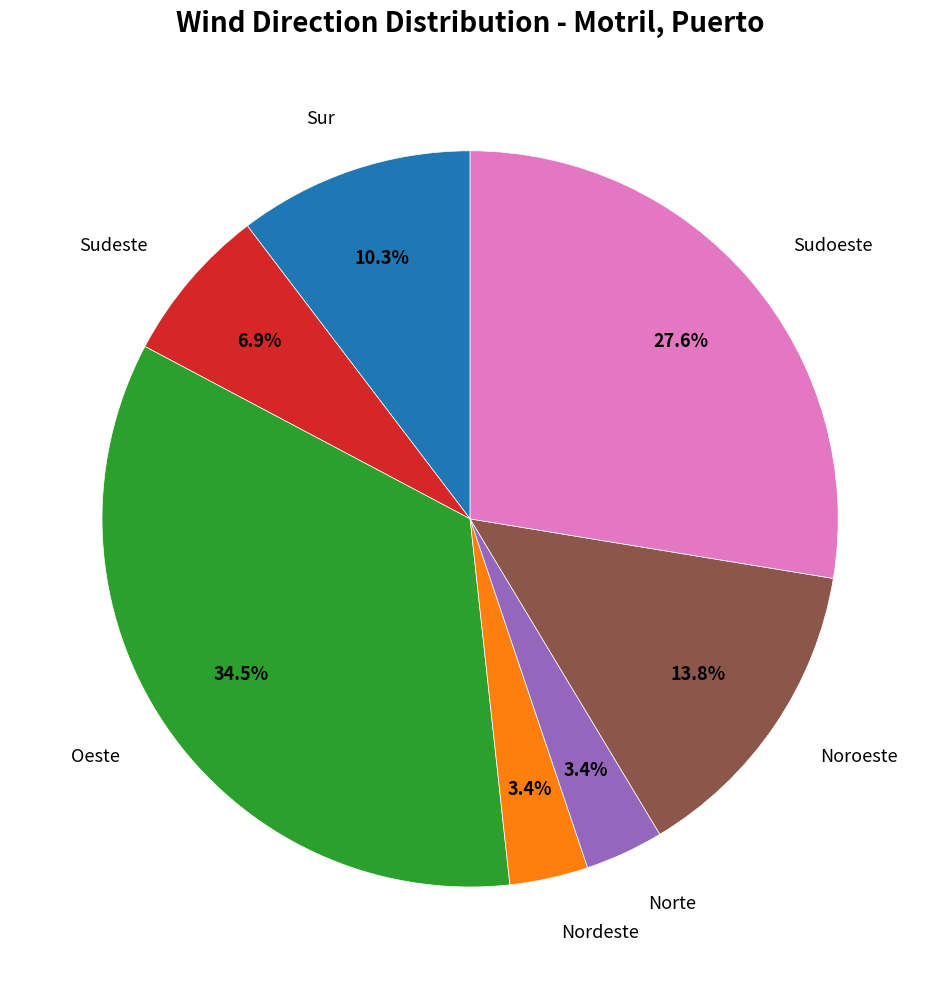

Is there any slice that represents more than half of the pie?

No